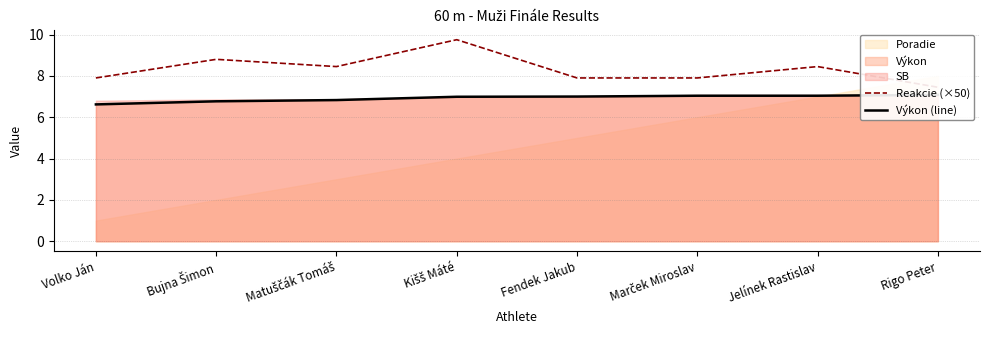

What is the difference between the highest and lowest values at Marček Miroslav?

0.9